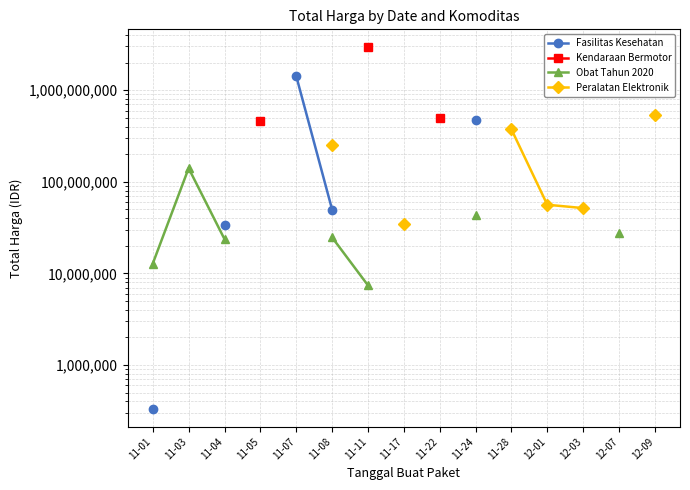

Is this an area chart (filled region under the line)?

No